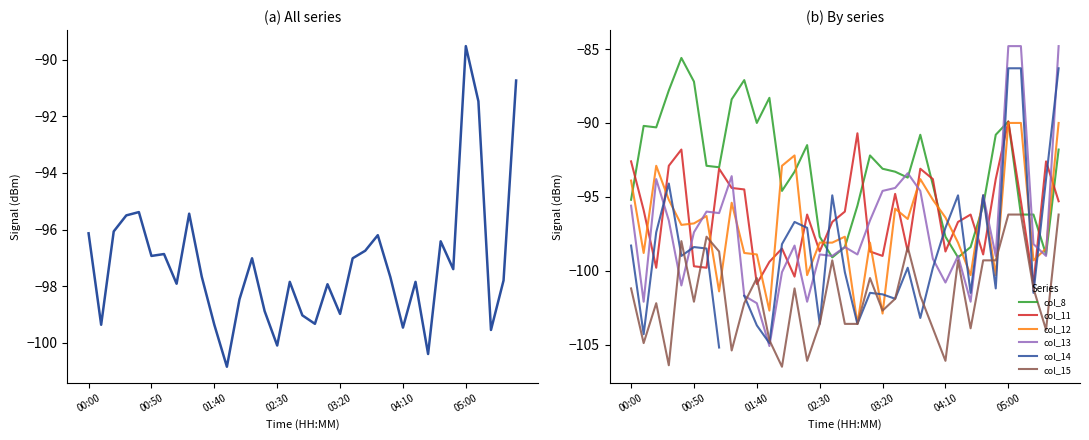

Is the value of col_11 at 00:50 greater than the value of col_12 at 00:00?

No